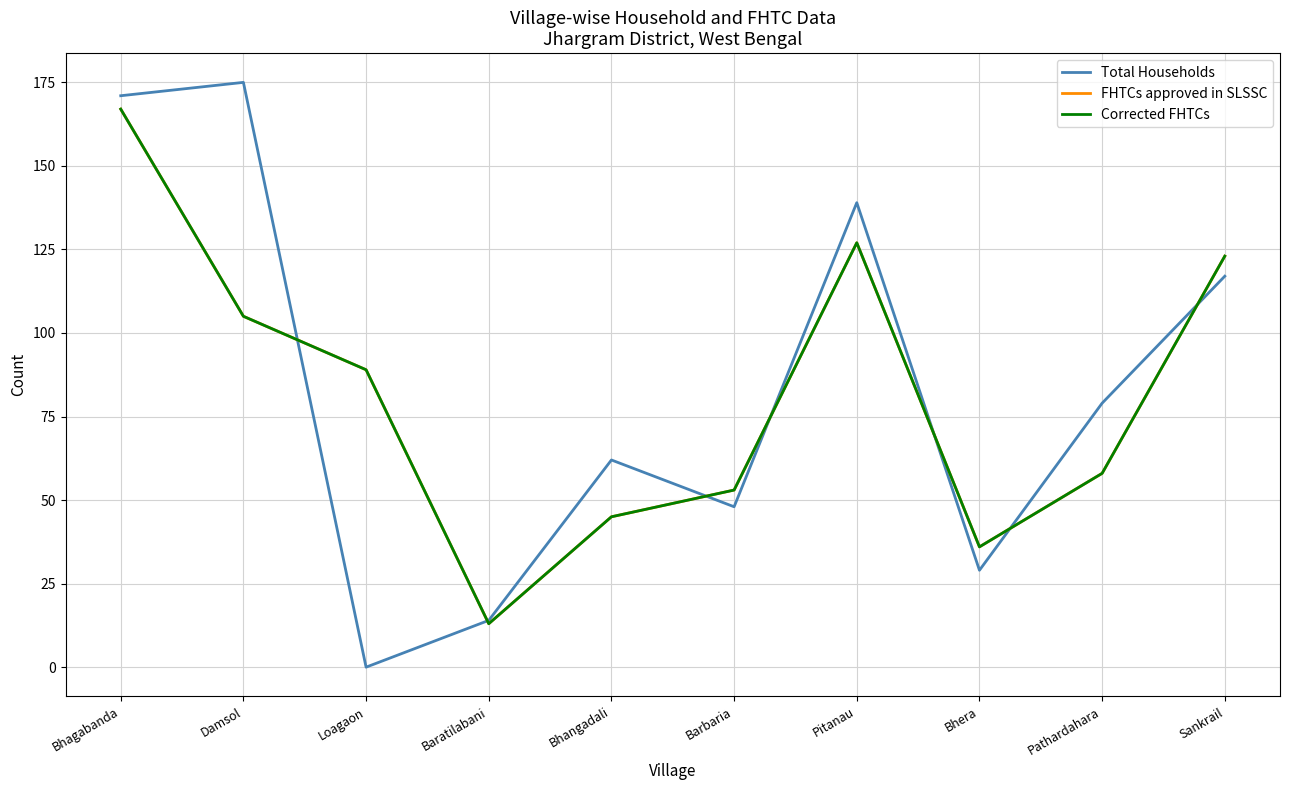

Does the chart display data point markers on the line(s)?

No